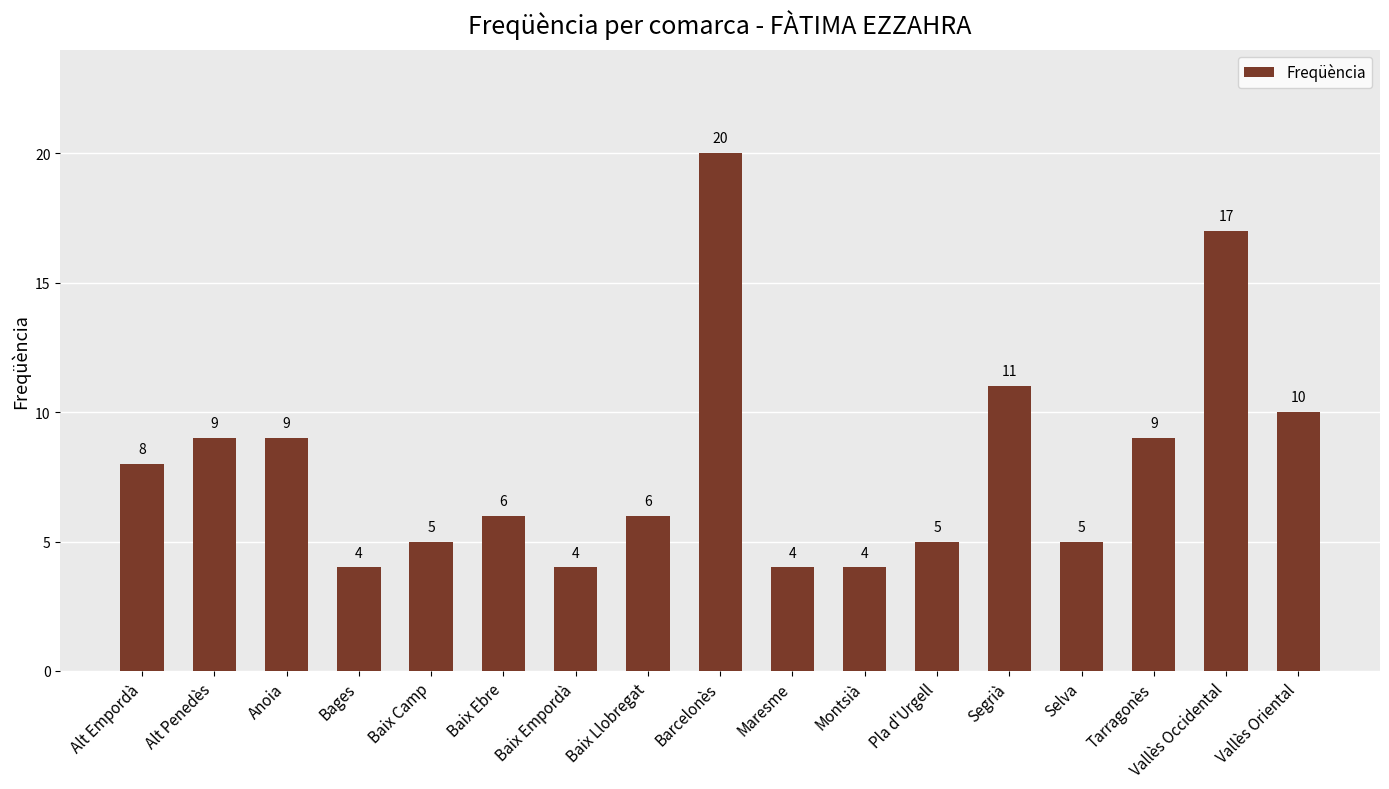

How many bars are there in total?

17